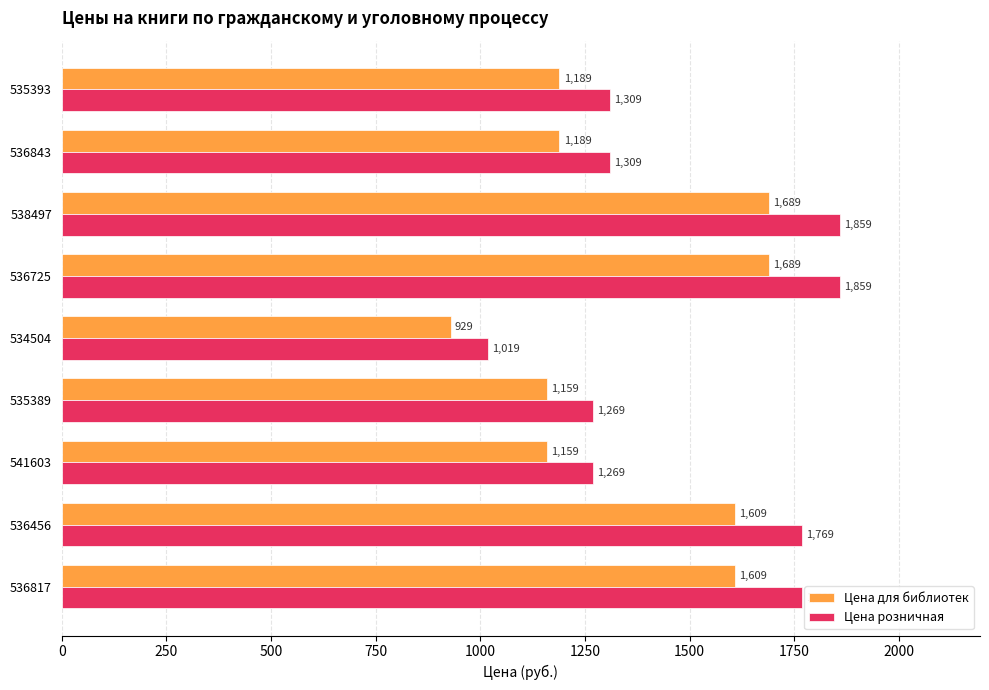

At how many categories does at least one series exceed 1718?

4